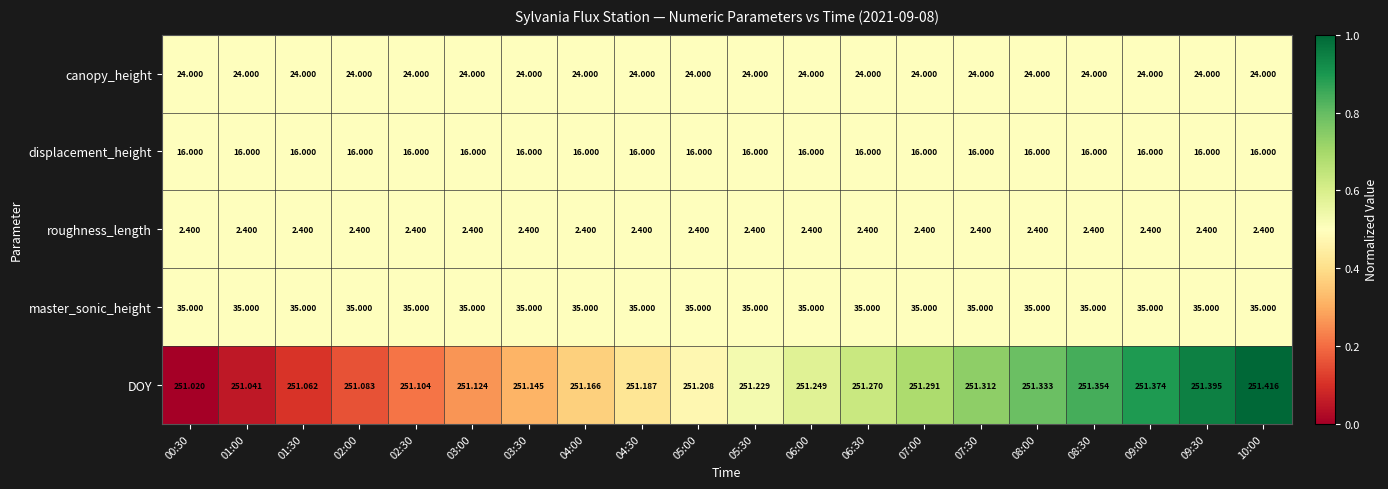

Which series has the widest spread of values?

DOY